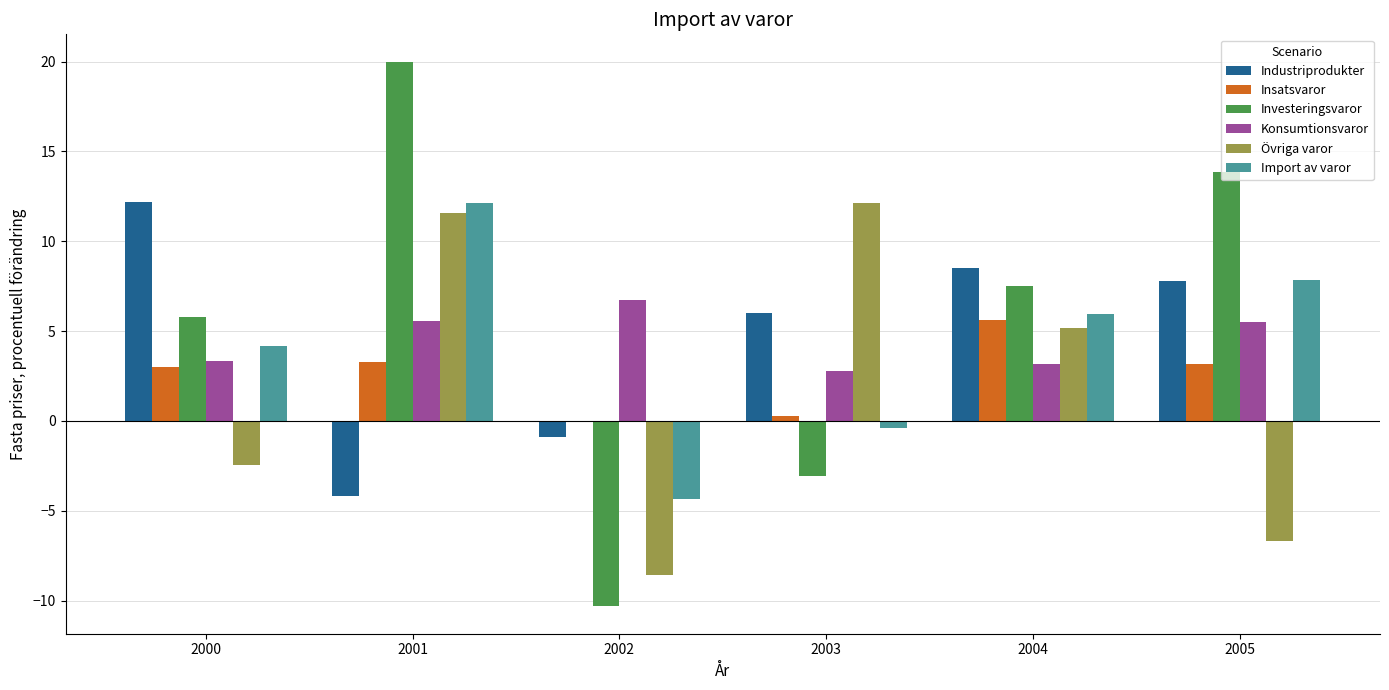

At which label does Investeringsvaror first exceed 7?

2001